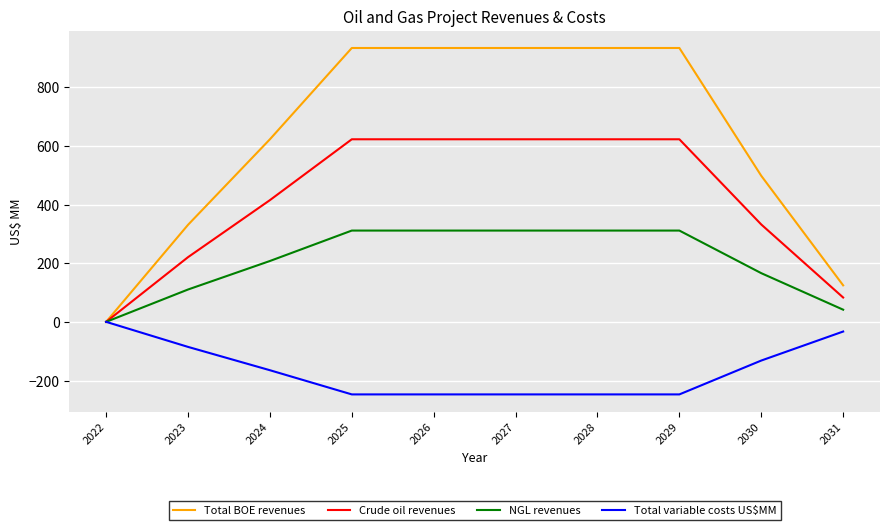

What is the difference between the highest and lowest values at 2028?

1180.9